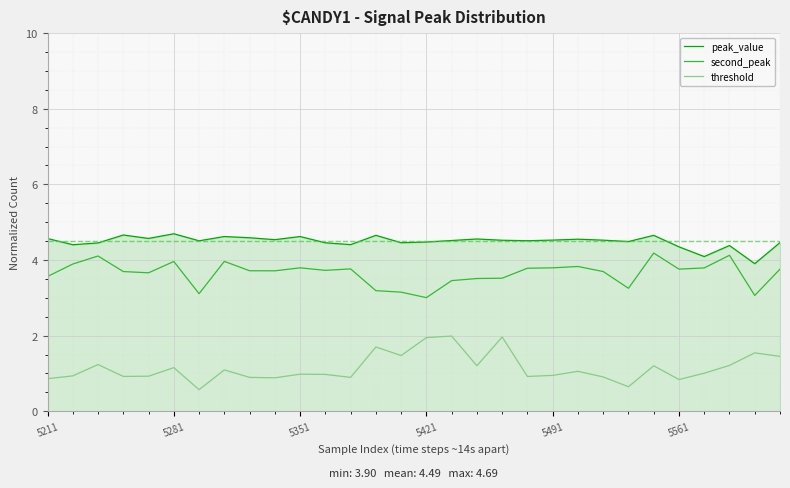

What are all the series names shown in the legend?

peak_value, second_peak, threshold